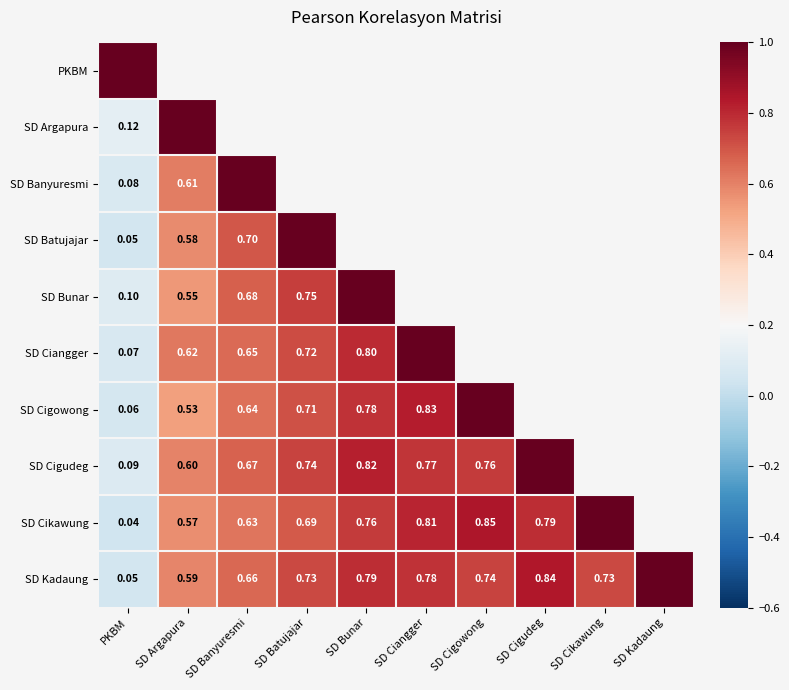

What is the difference between the SD Ciangger values at SD Ciangger and PKBM?

0.9